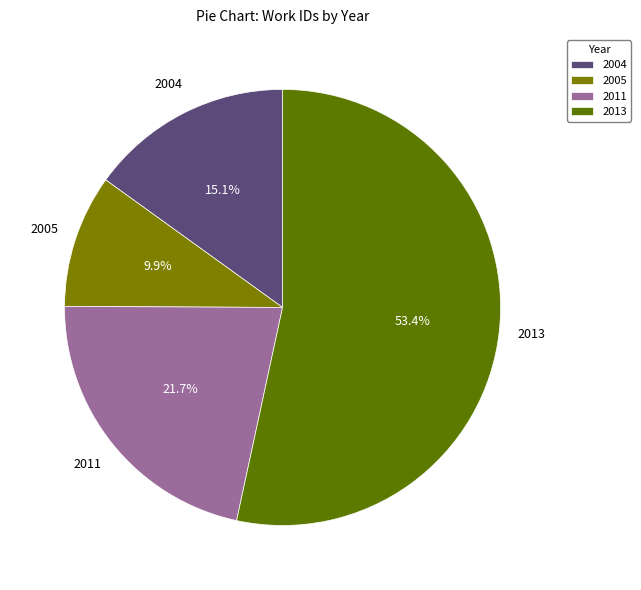

Approximately how many times larger is the value at 2004 compared to 2005?

1.5